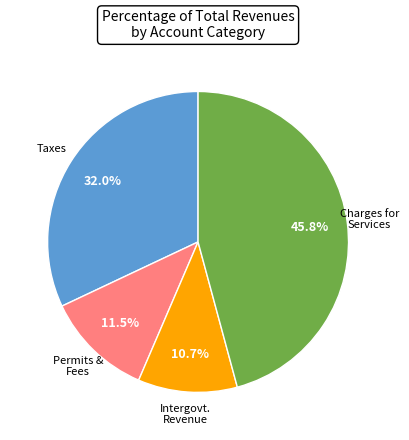

Is there any slice that represents more than half of the pie?

No